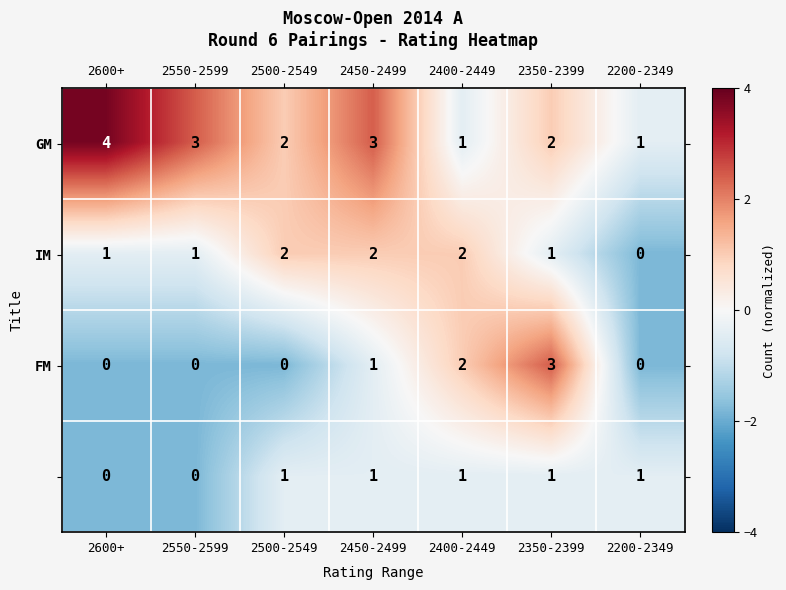

What is the maximum value shown in the chart?

4